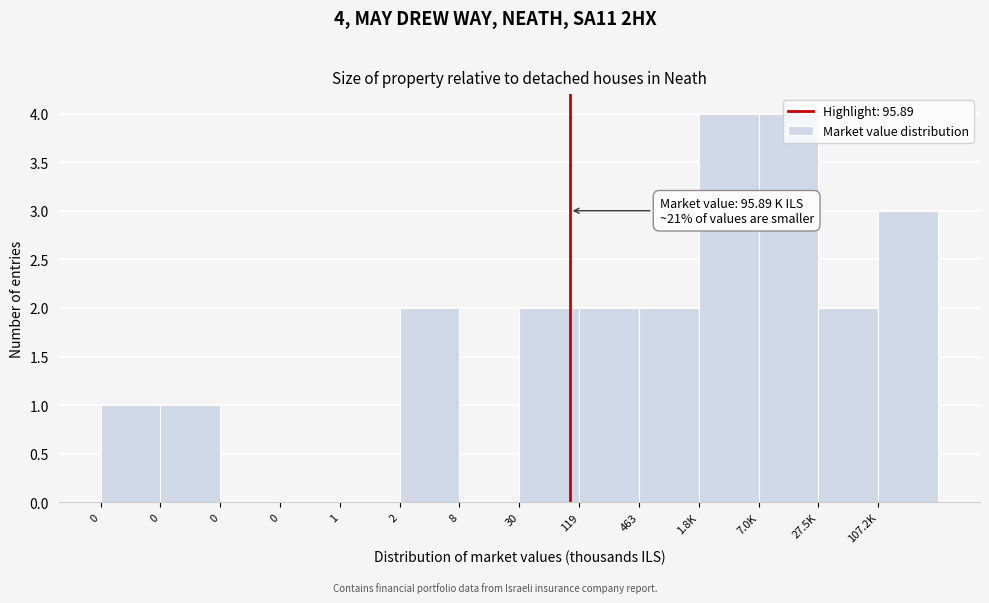

How many series are shown in this chart?

1